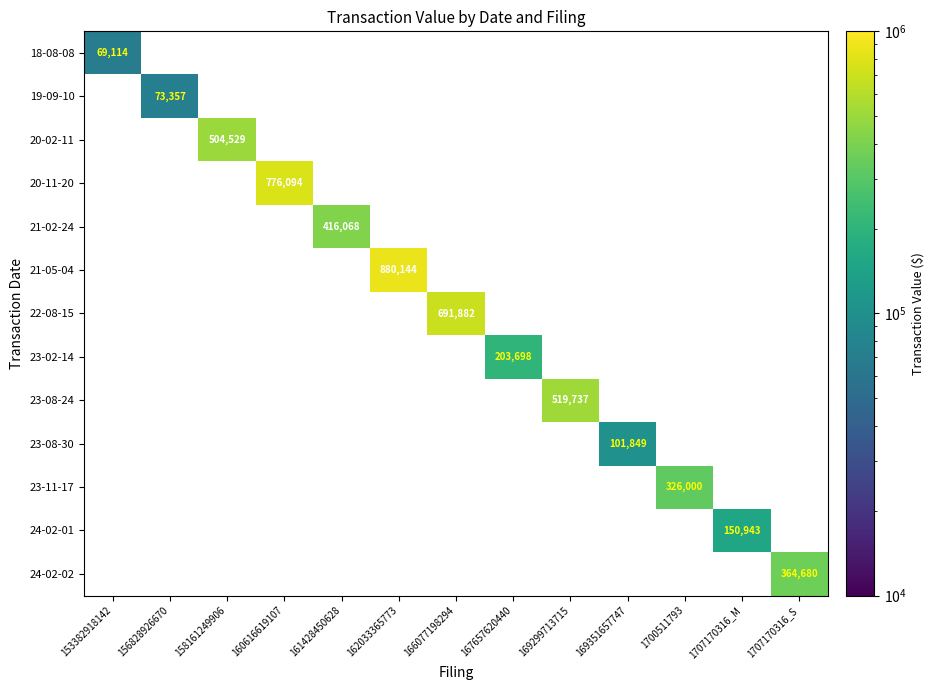

The value of 21-05-04 at 162033365773 is 880144. True or false?

True